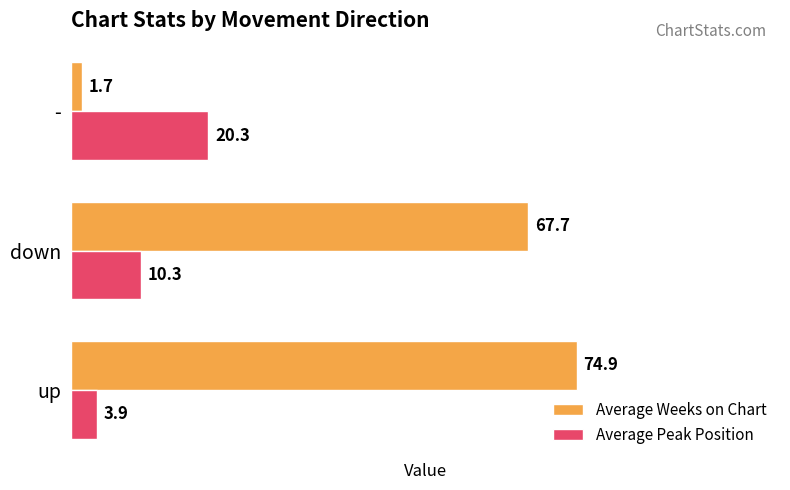

Where is Average Weeks on Chart nearest to the value 38?

down